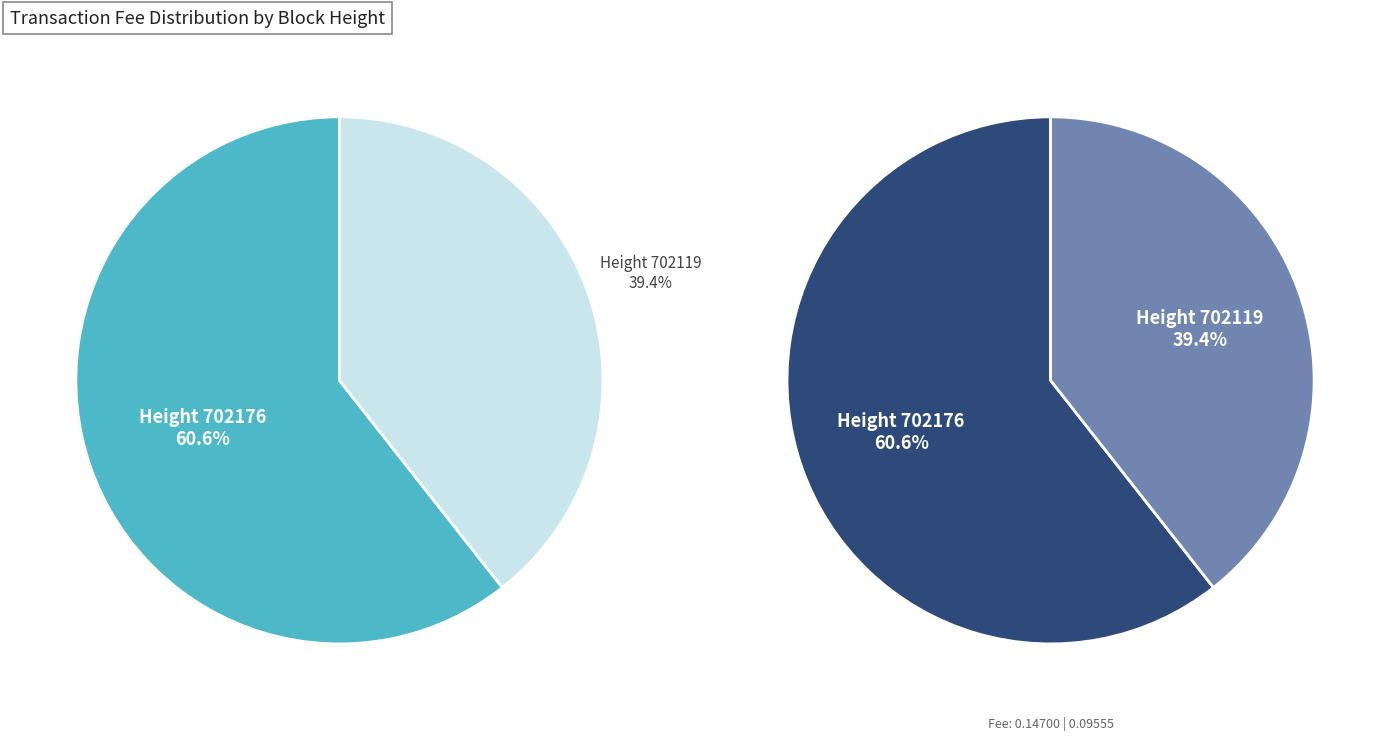

To the nearest percent, what is the difference between the largest and smallest slice percentages?

21%